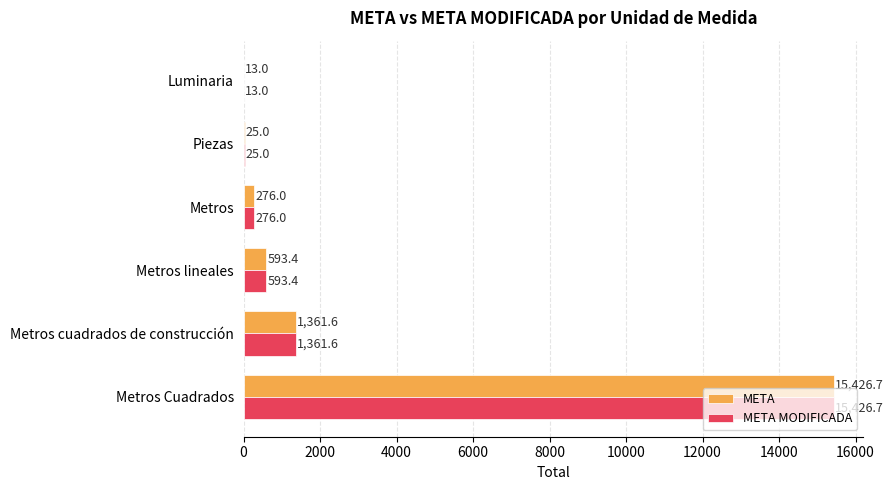

Which category has the highest value in the META series?

Metros Cuadrados